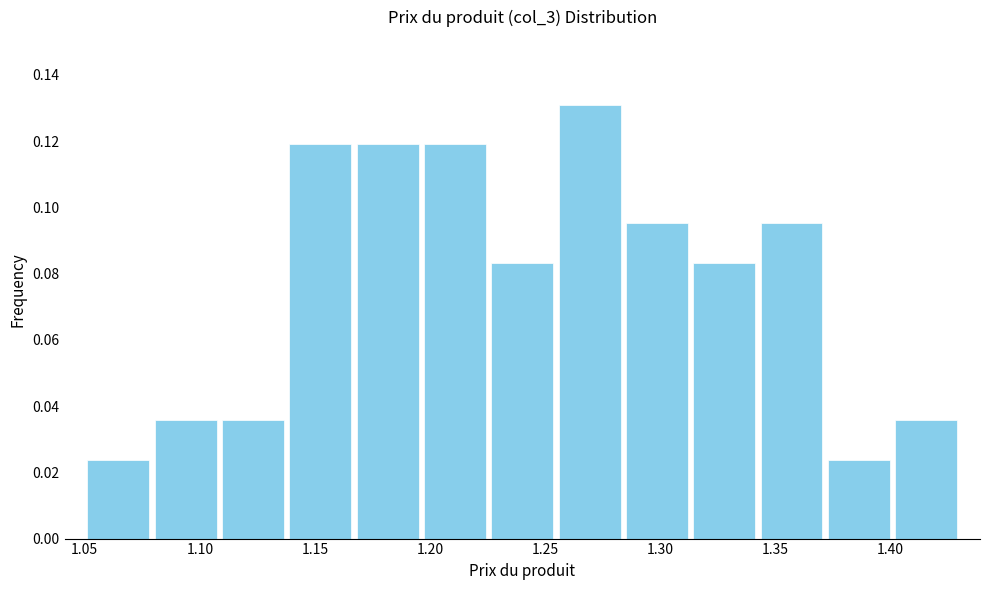

Which range on the x-axis has the tallest bar?

1.255 to 1.285